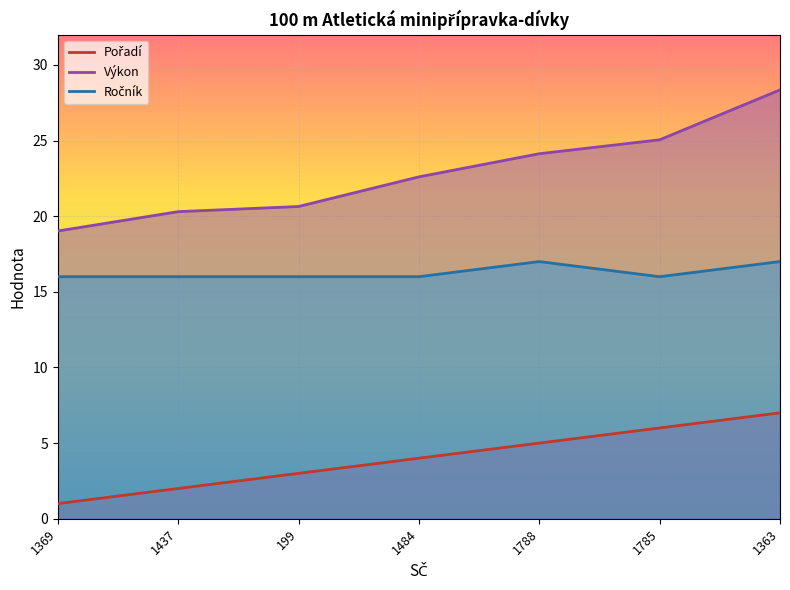

Reading left to right, transcribe all the data shown in this chart.

Pořadí: 1.0	2.0	3.0	4.0	5.0	6.0	7.0
Výkon: 19.0	20.3	20.6	22.6	24.1	25.1	28.4
Ročník: 16.0	16.0	16.0	16.0	17.0	16.0	17.0